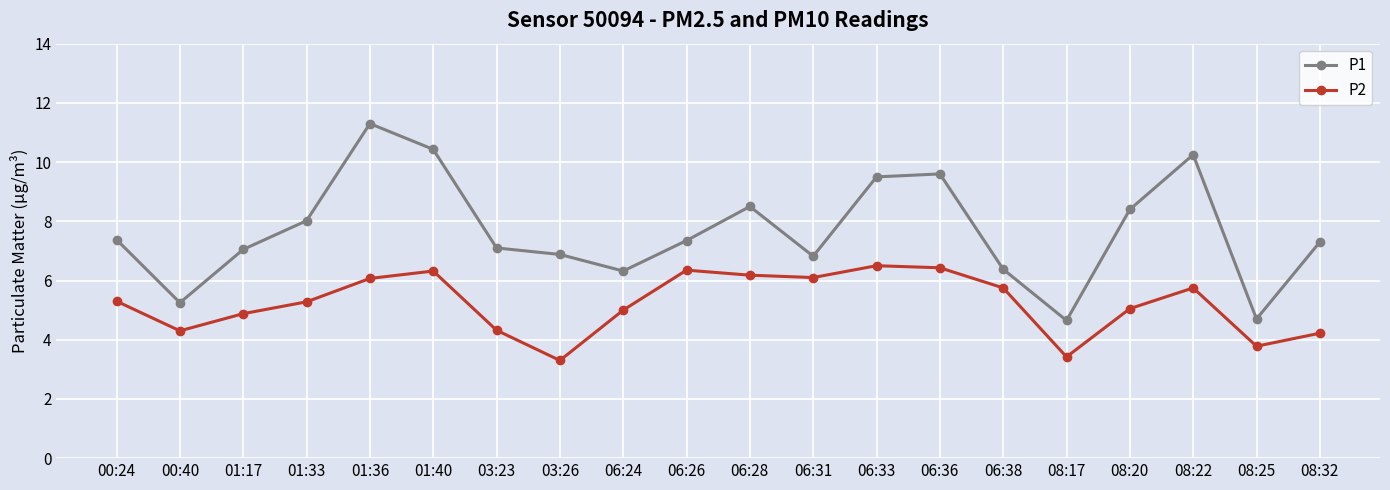

True or false: P2 and P1 cross at least once.

False